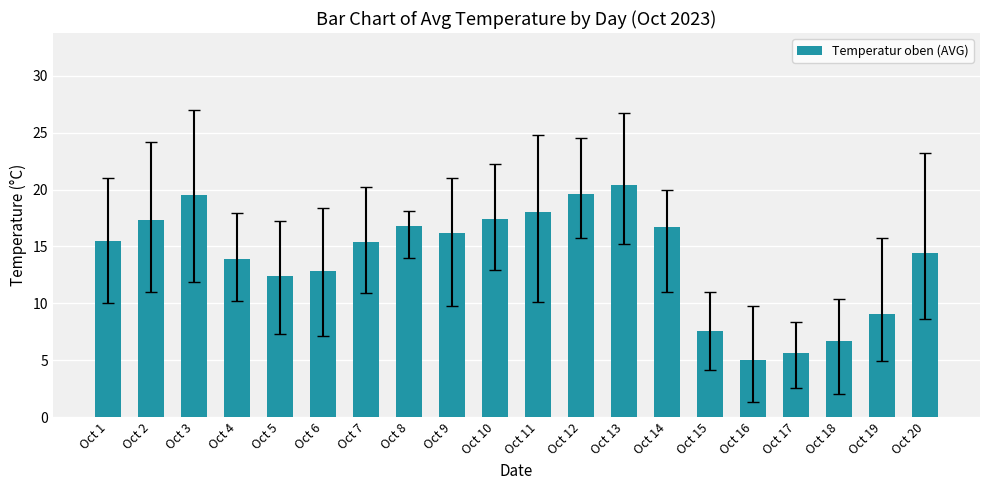

What is the smallest value displayed?

5.0